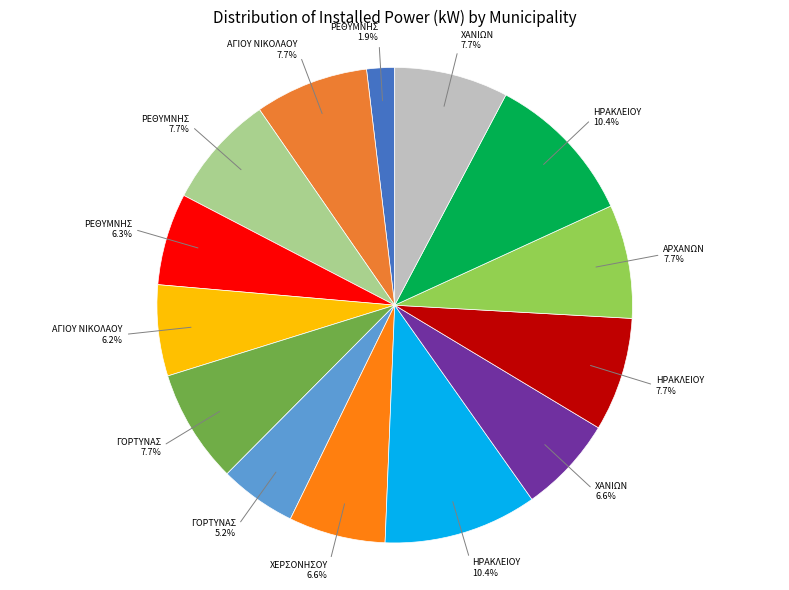

Is there a majority slice in this chart?

No